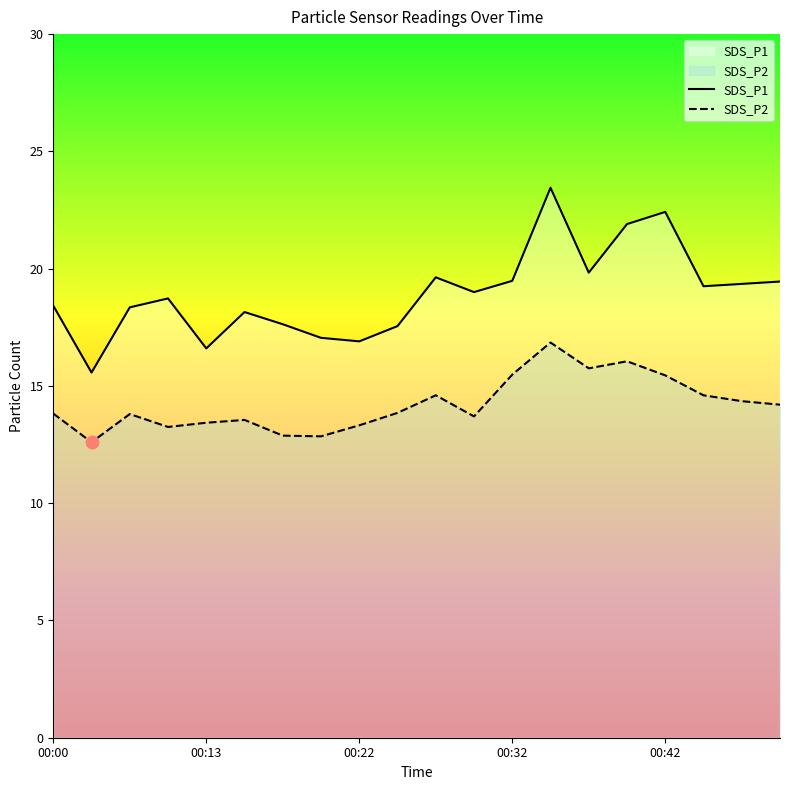

Which series contains the highest Y value?

SDS_P1